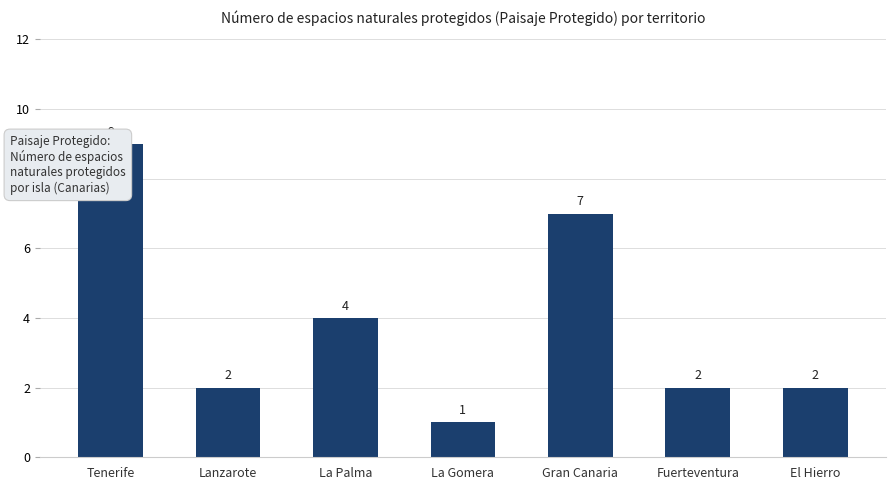

Where does the data first go above 2?

Tenerife